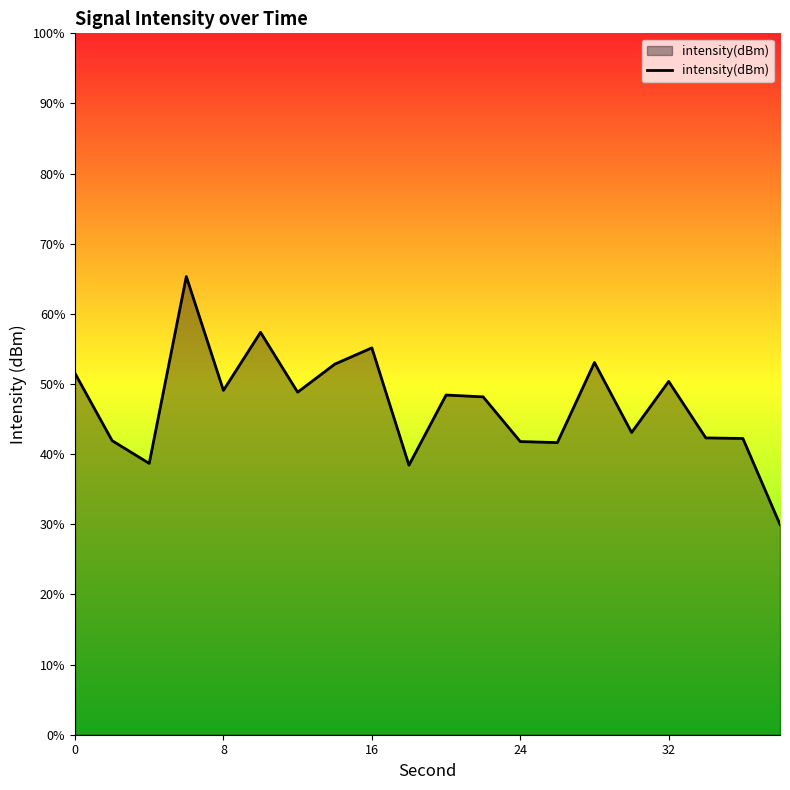

The value at 8 is -56.5. True or false?

False